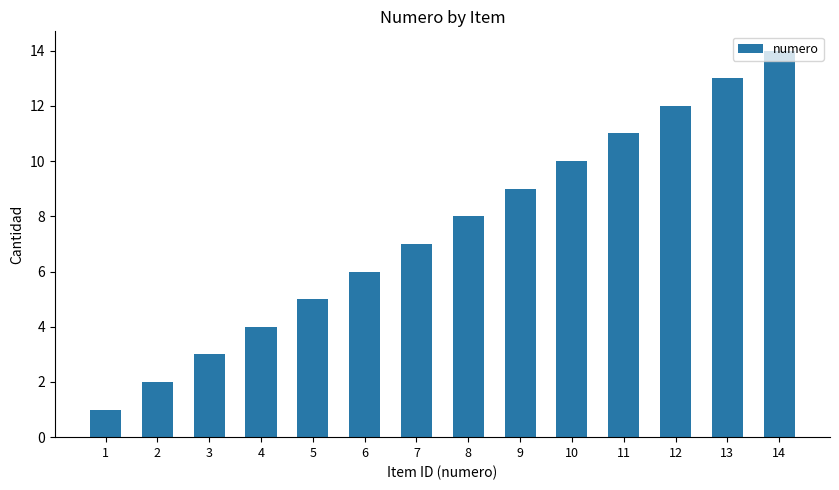

Where is the data nearest to the value 7?

7